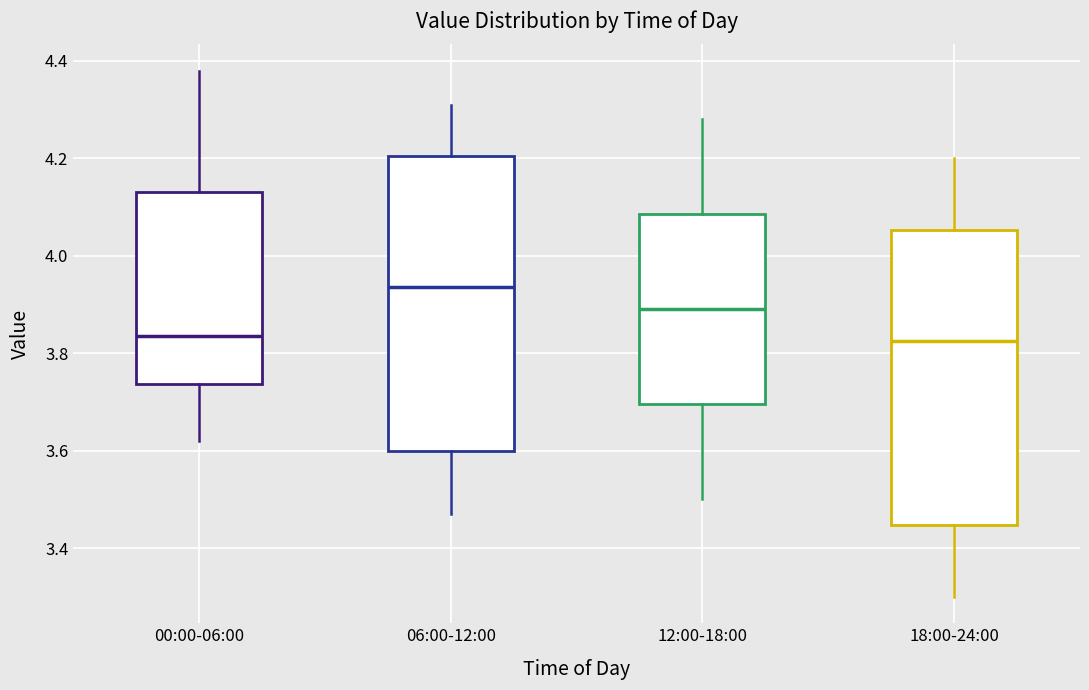

Where does the upper whisker of the box for 06:00-12:00 end on the y-axis? The values are not printed on the chart, so give them approximately, as read against the axis.

4.32